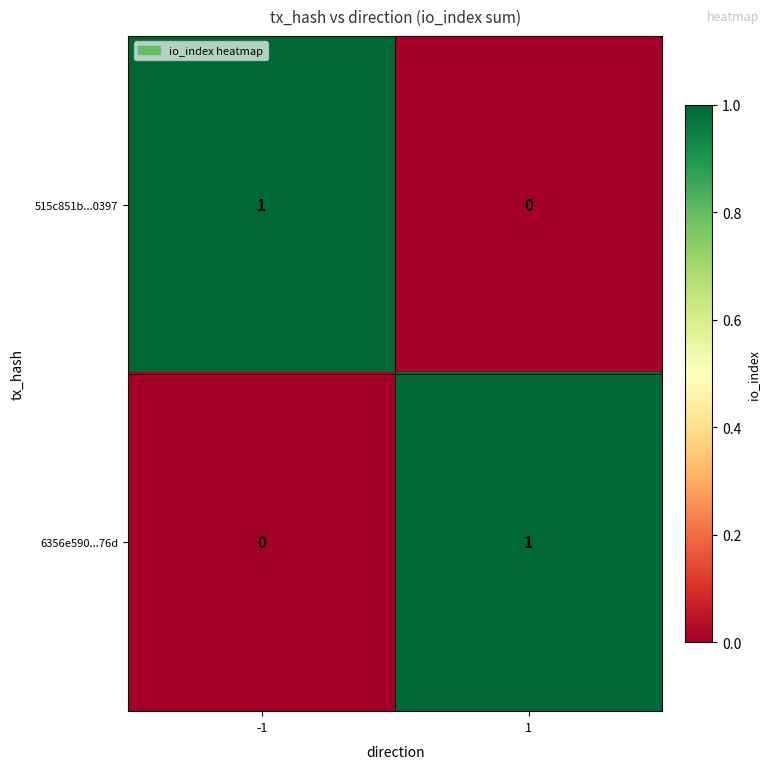

What is the spread (max minus min) of values at 1?

1